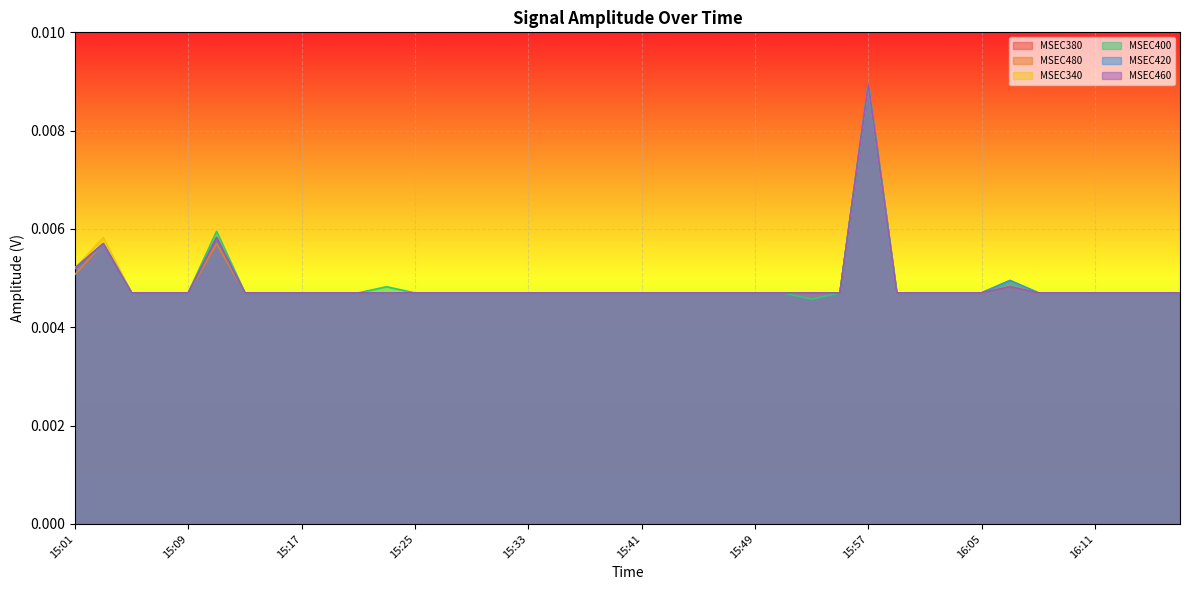

What is the sum of all MSEC480 values?

0.2